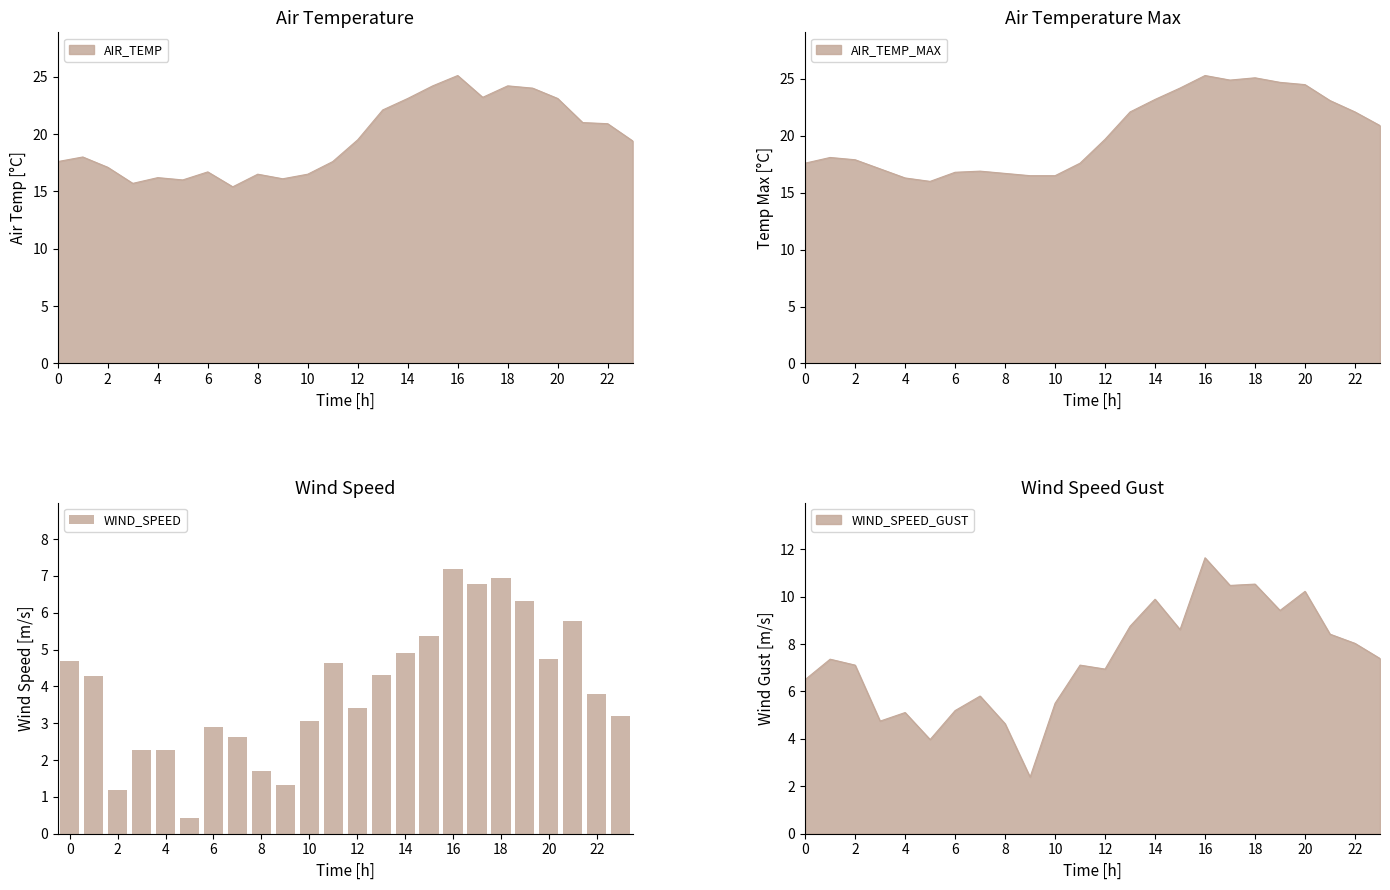

What is the difference between the second highest and second lowest values?

5.8